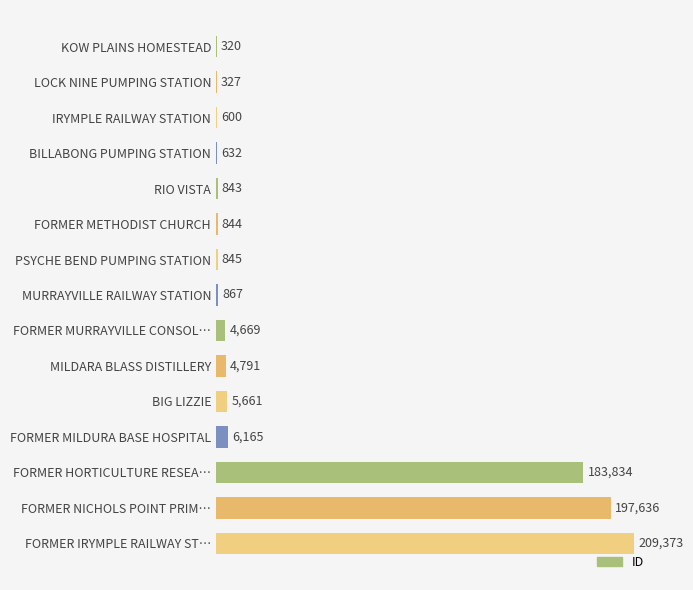

Reading top to bottom, extract all data points from this chart.

KOW PLAINS HOMESTEAD=320	LOCK NINE PUMPING STATION=327	IRYMPLE RAILWAY STATION=600	BILLABONG PUMPING STATION=632	RIO VISTA=843	FORMER METHODIST CHURCH=844	PSYCHE BEND PUMPING STATION=845	MURRAYVILLE RAILWAY STATION=867	FORMER MURRAYVILLE CONSOL…=4669	MILDARA BLASS DISTILLERY=4791	BIG LIZZIE=5661	FORMER MILDURA BASE HOSPITAL=6165	FORMER HORTICULTURE RESEA…=183834	FORMER NICHOLS POINT PRIM…=197636	FORMER IRYMPLE RAILWAY ST…=209373